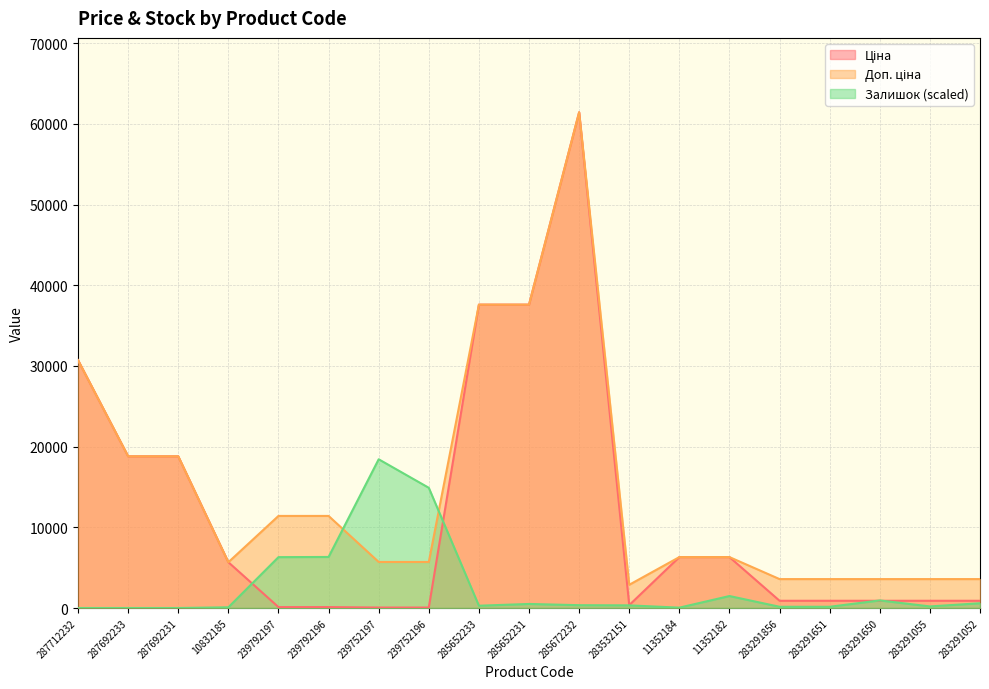

True or false: Ціна and Доп. ціна intersect in this chart.

False